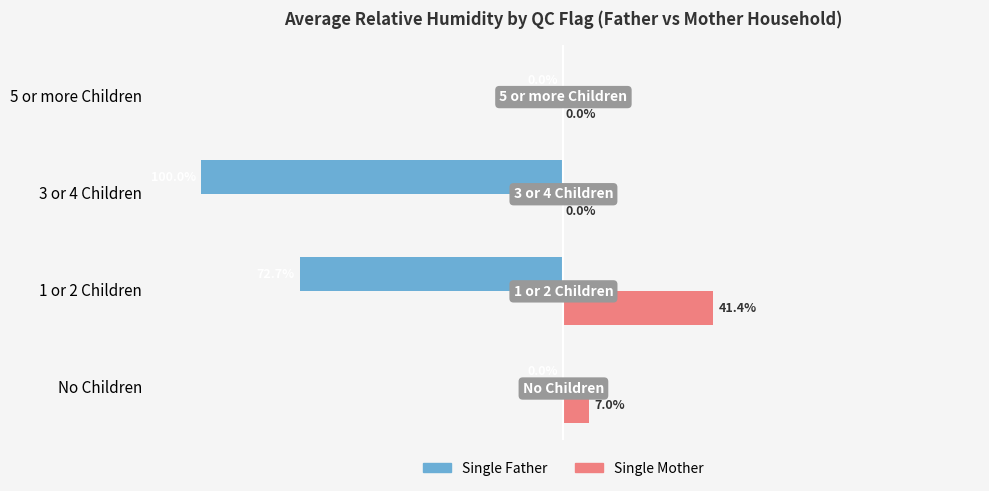

Which series has the widest spread of values?

Single Father